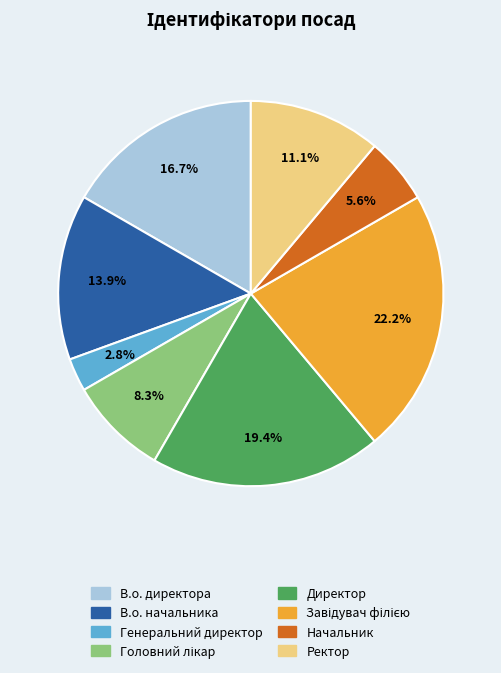

To the nearest percent, what is the difference between the В.о. директора and Начальник slice percentages?

11%